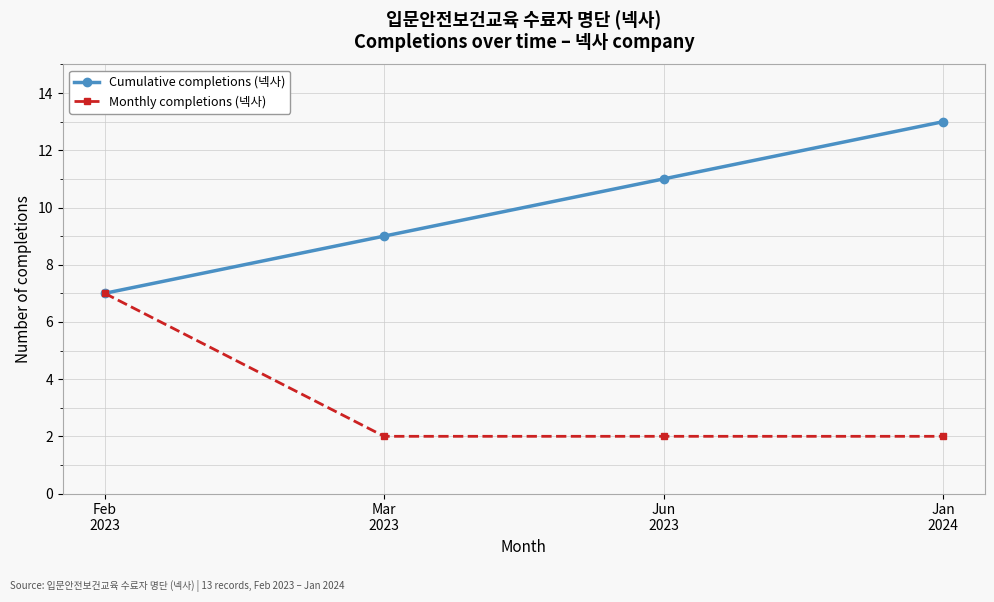

Reading right to left, list all the values displayed in this chart.

Cumulative completions (넥사): Jan
2024=13	Jun
2023=11	Mar
2023=9	Feb
2023=7
Monthly completions (넥사): Jan
2024=2	Jun
2023=2	Mar
2023=2	Feb
2023=7